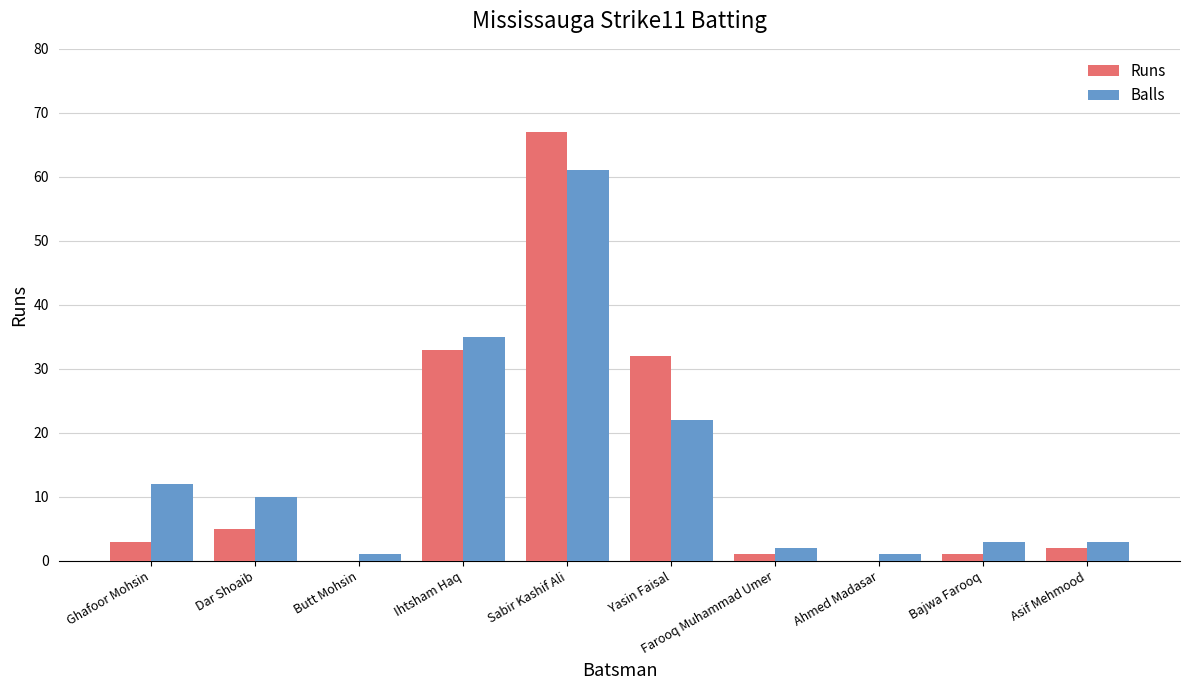

What is the highest value of the Balls series?

61